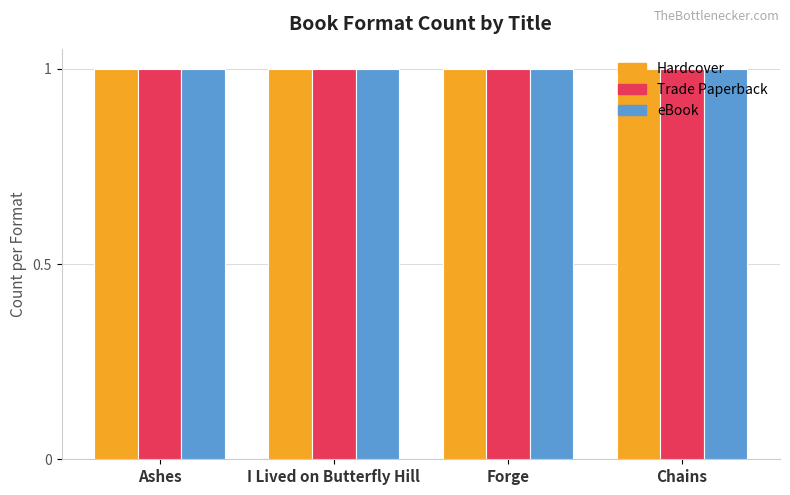

What are all the series names shown in the legend?

Hardcover, Trade Paperback, eBook